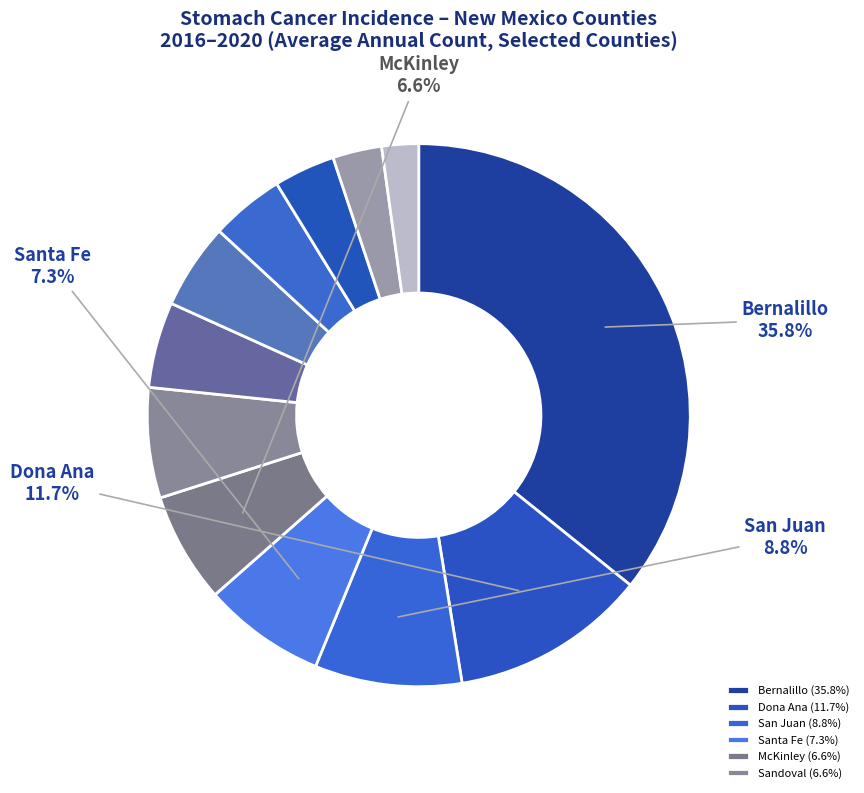

How many slices are in this pie chart?

12